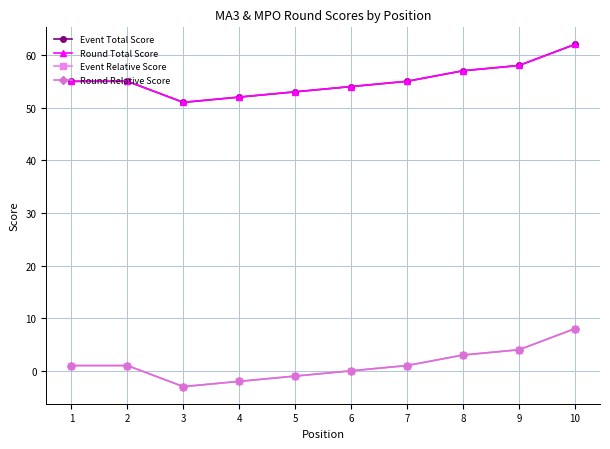

Does the chart have visible grid lines?

Yes